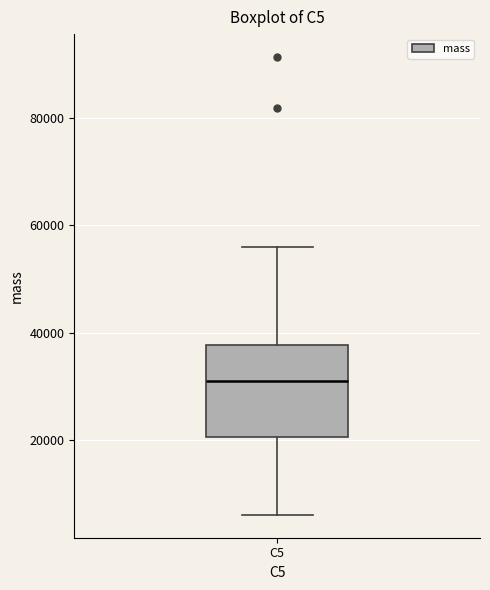

Transcribe this box plot: give where the median line is, the range the box spans, and where the two whiskers end, as read against the y-axis. The values are not printed on the chart, so give them approximately, as read against the axis.

median 30000, box 20000 to 38000, whiskers 6000 to 56000